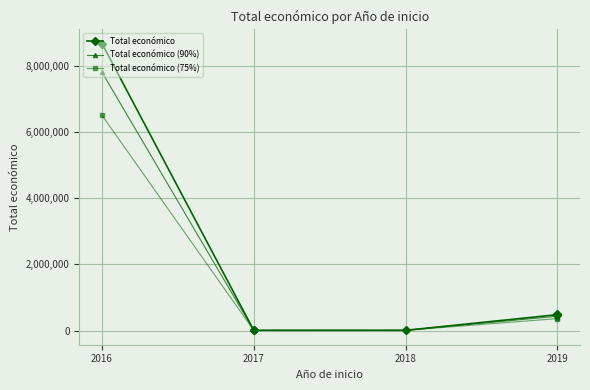

True or false: Total económico (90%) and Total económico (75%) cross at least once.

False